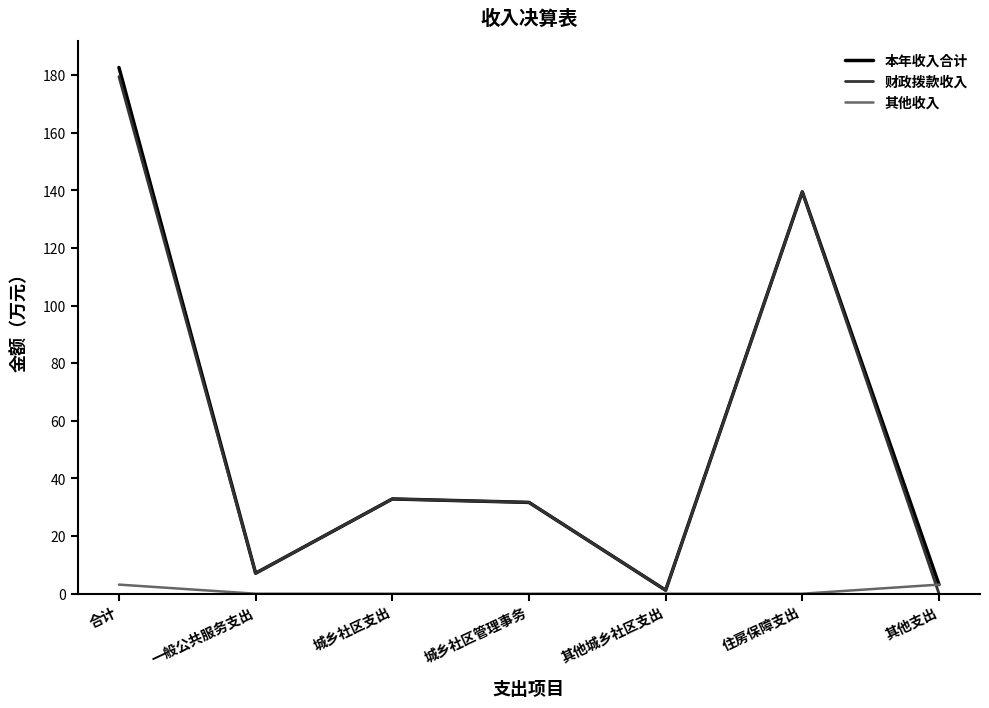

Which series has the largest range (max minus min)?

本年收入合计